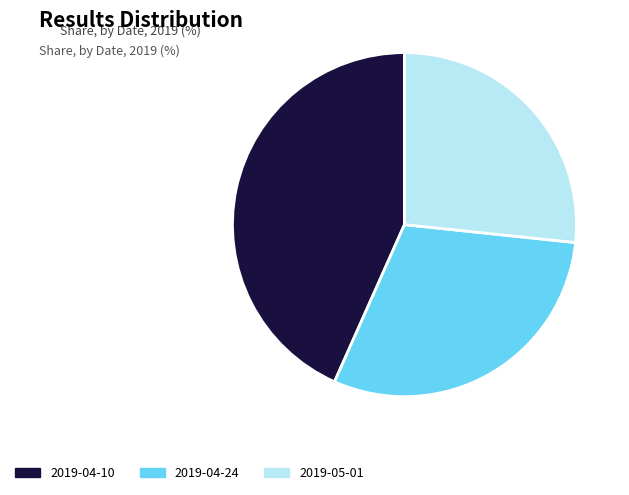

Which category has the smallest portion of the pie?

2019-05-01